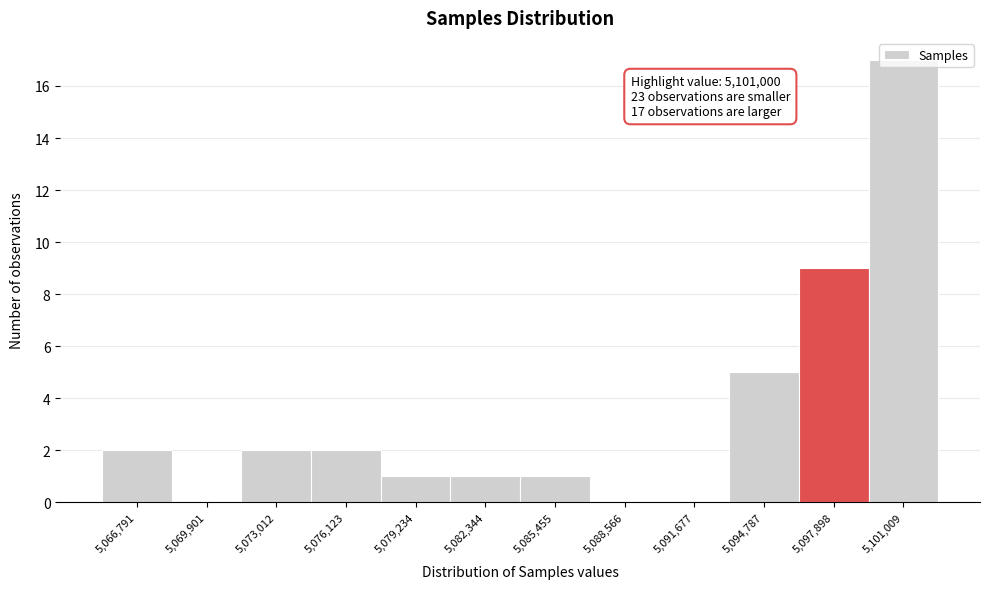

Which label corresponds to the largest value in the chart?

5,101,009